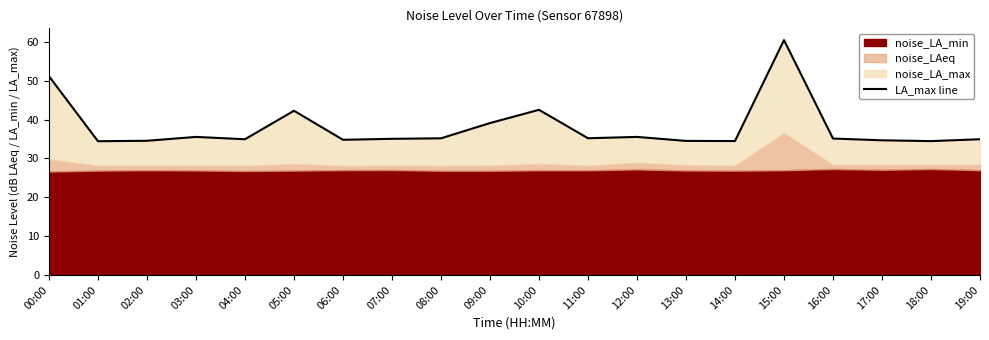

Reading right to left, extract all data points from this chart.

19:00=34.9	18:00=34.5	17:00=34.7	16:00=35.1	15:00=60.4	14:00=34.5	13:00=34.5	12:00=35.5	11:00=35.2	10:00=42.5	09:00=39.1	08:00=35.2	07:00=35.0	06:00=34.8	05:00=42.3	04:00=34.9	03:00=35.5	02:00=34.5	01:00=34.4	00:00=51.1